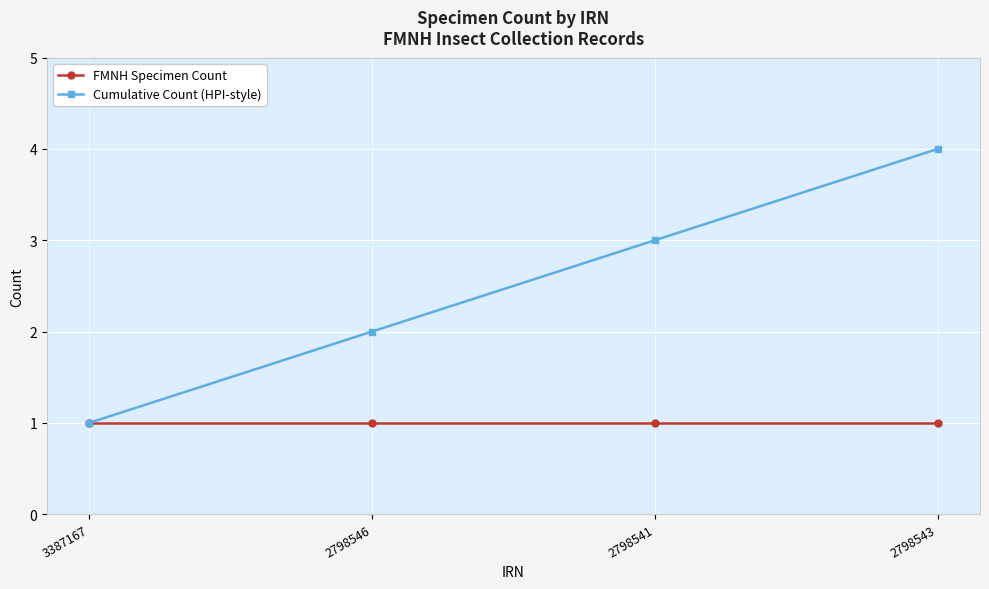

True or false: Cumulative Count (HPI-style) has a value of 2 at 2798543.

False